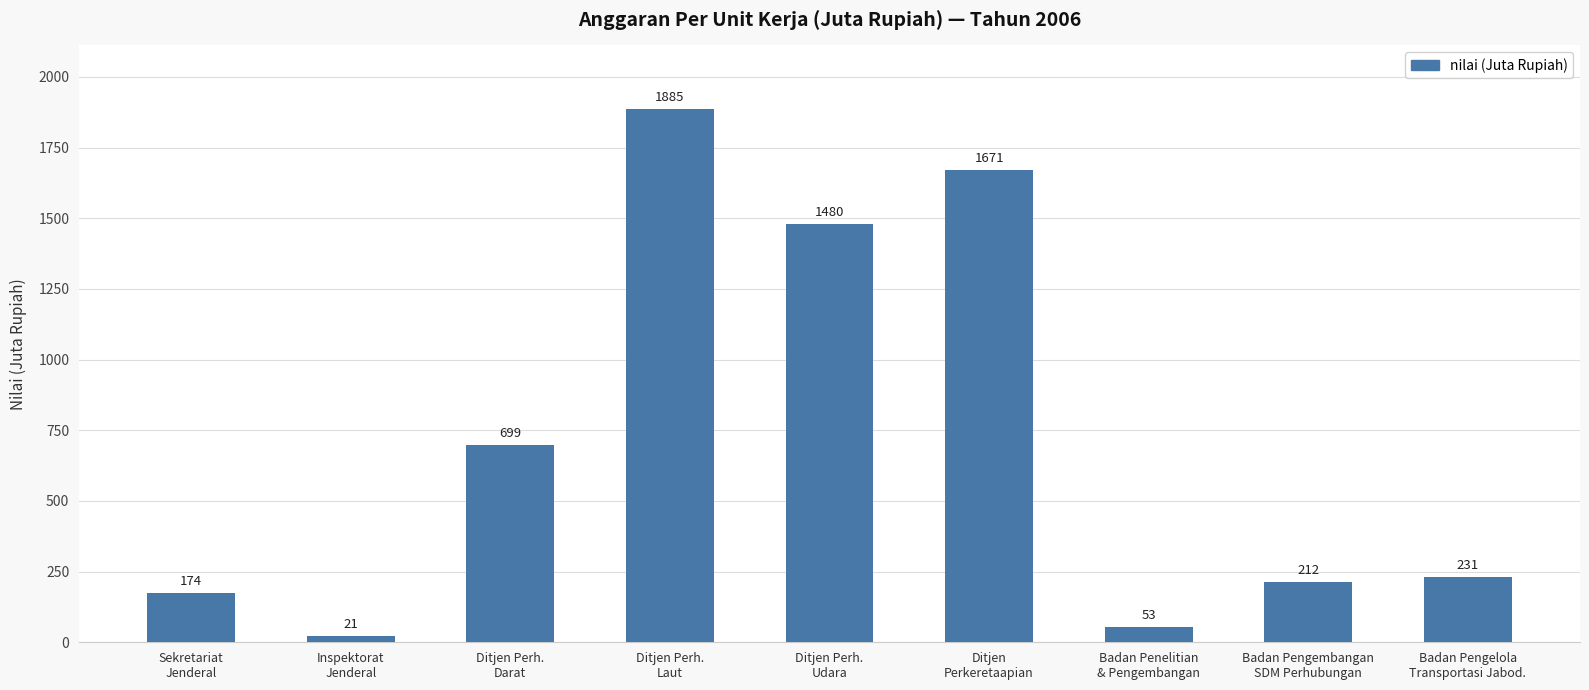

Which label corresponds to the largest value in the chart?

Ditjen Perh.
Laut